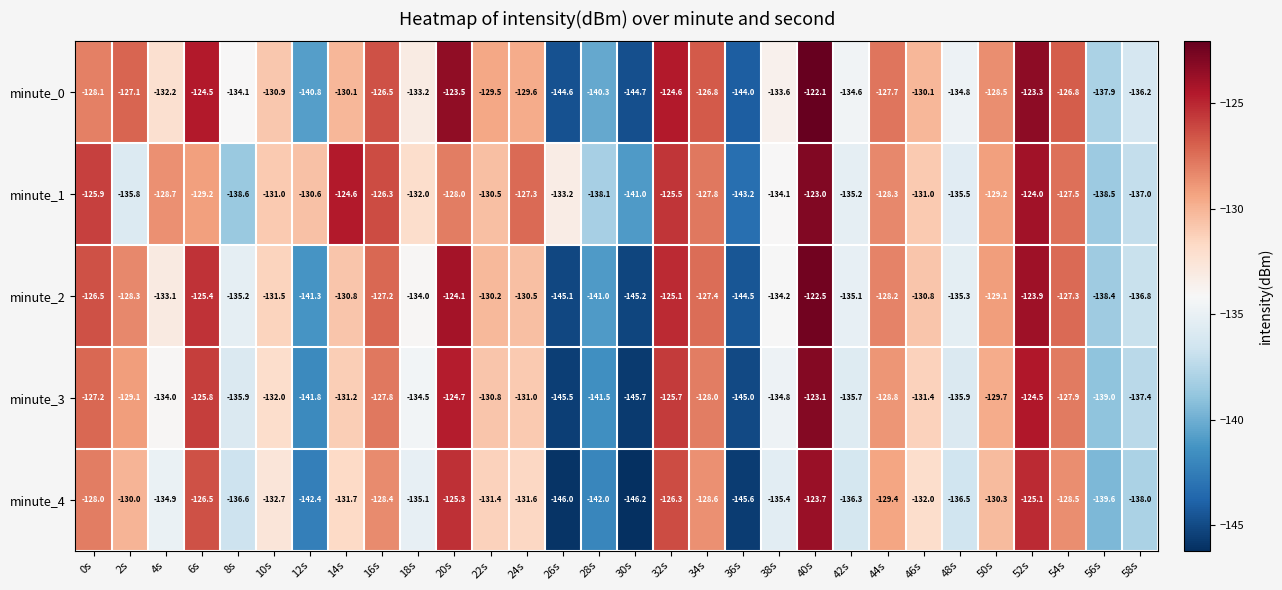

What is the sum of all minute_0 values?

-3950.7